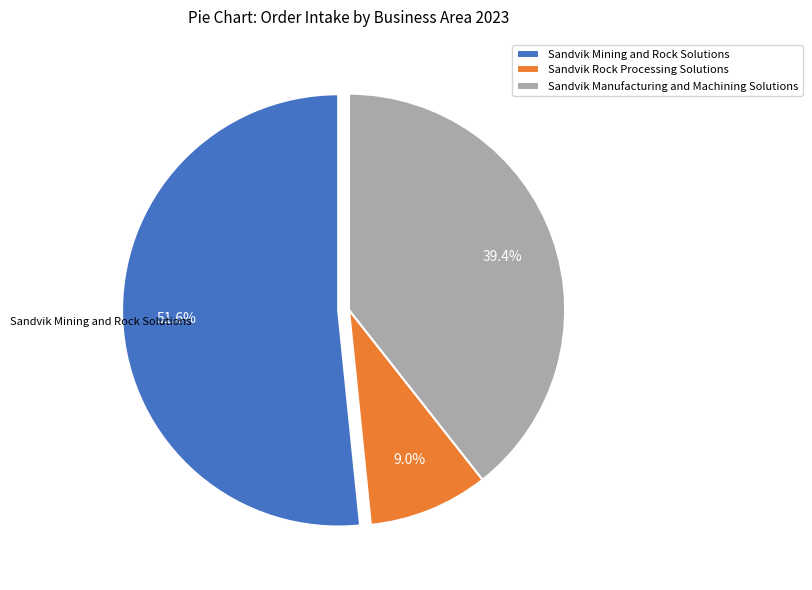

How many slices are in this pie chart?

3